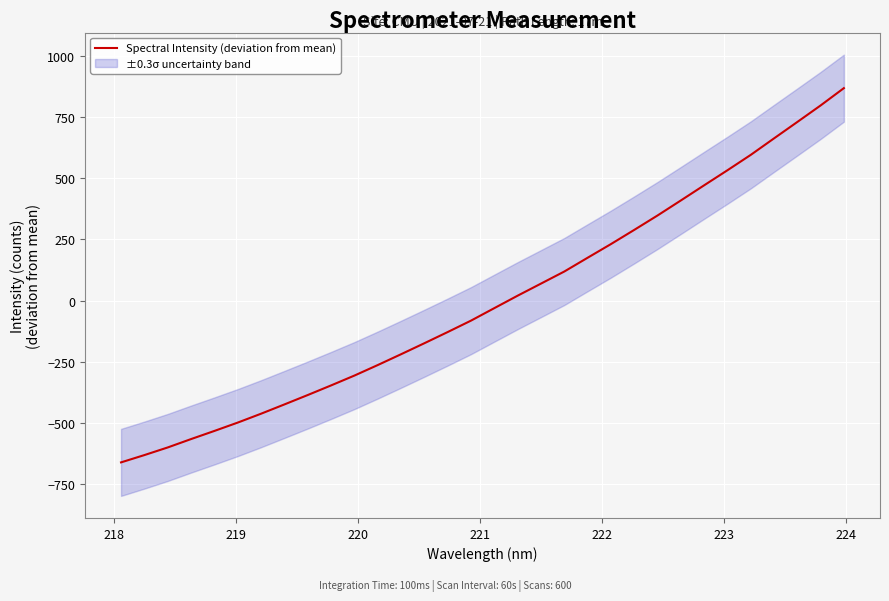

What is the minimum value for Spectral Intensity (deviation from mean)?

-660.9